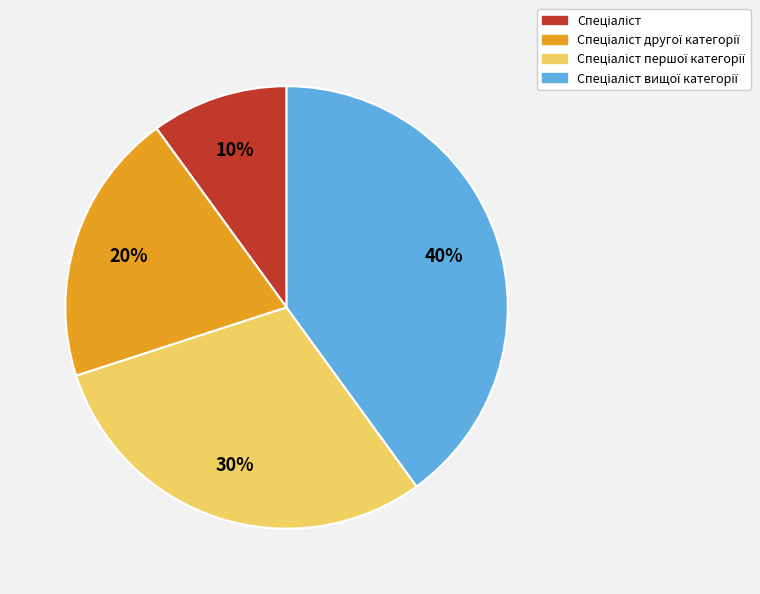

How many slices are in this pie chart?

4